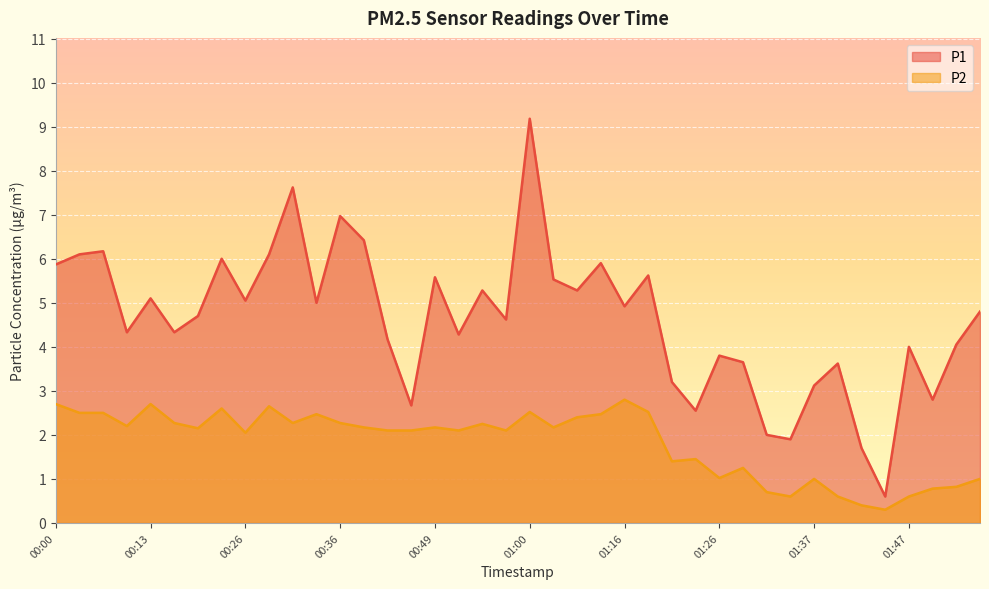

Is it true that P1 equals 5.5 at 01:06?

True